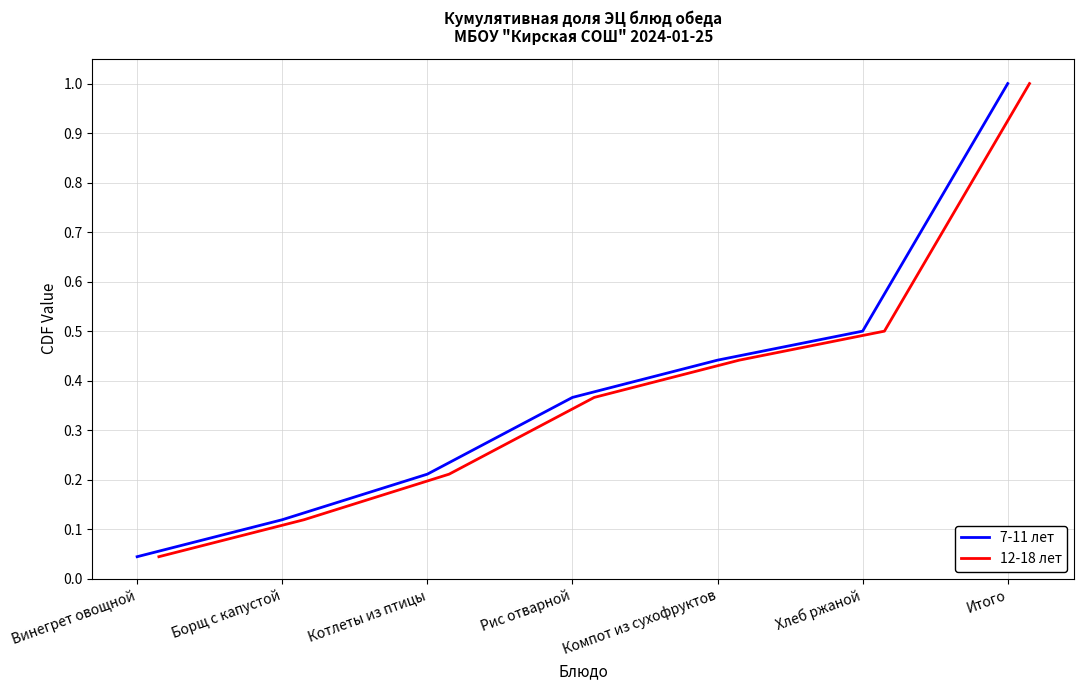

True or false: 12-18 лет and 7-11 лет cross at least once.

False